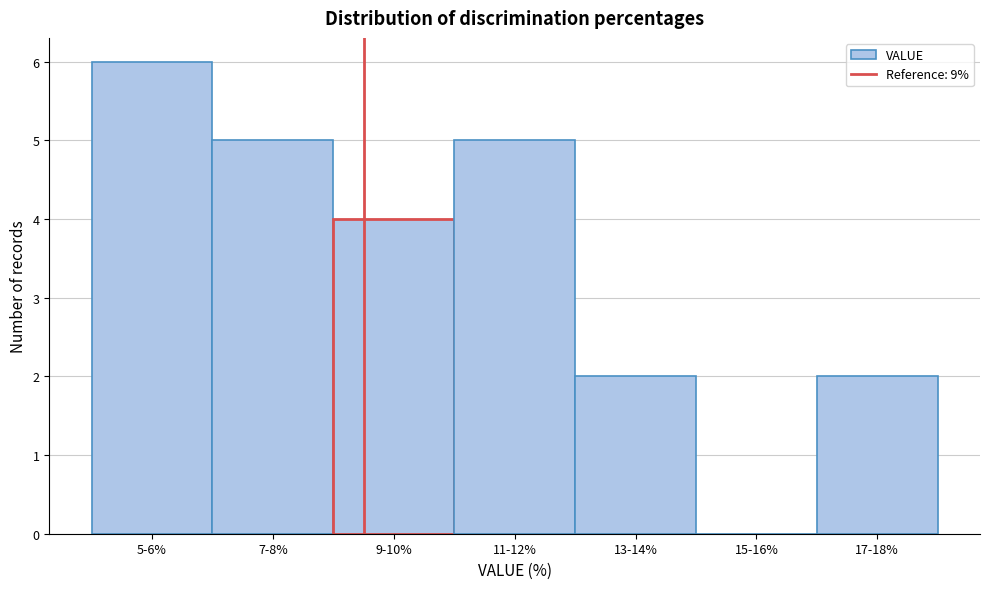

Reading right to left, list all the values displayed in this chart.

17-18%=2	15-16%=0	13-14%=2	11-12%=5	9-10%=4	7-8%=5	5-6%=6